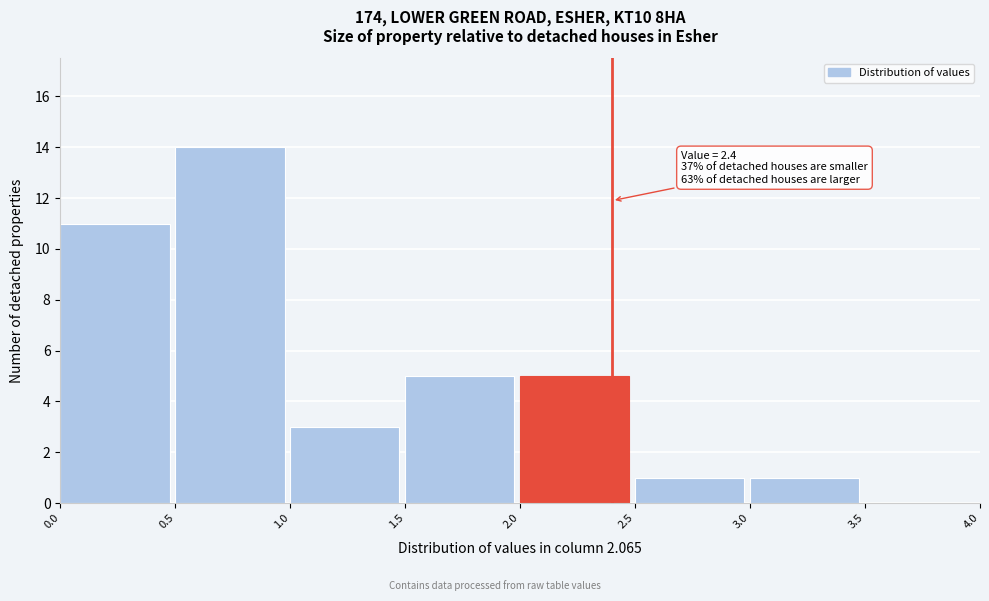

Over which range of the x-axis is the bar tallest?

0.5 to 1.0